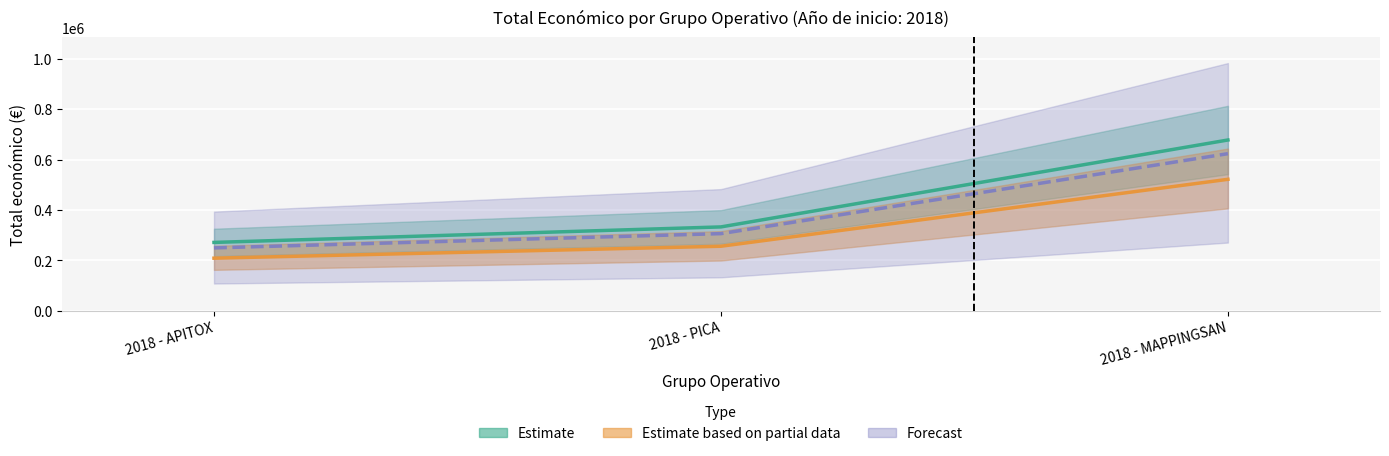

What is the difference between the maximum and minimum values?

405873